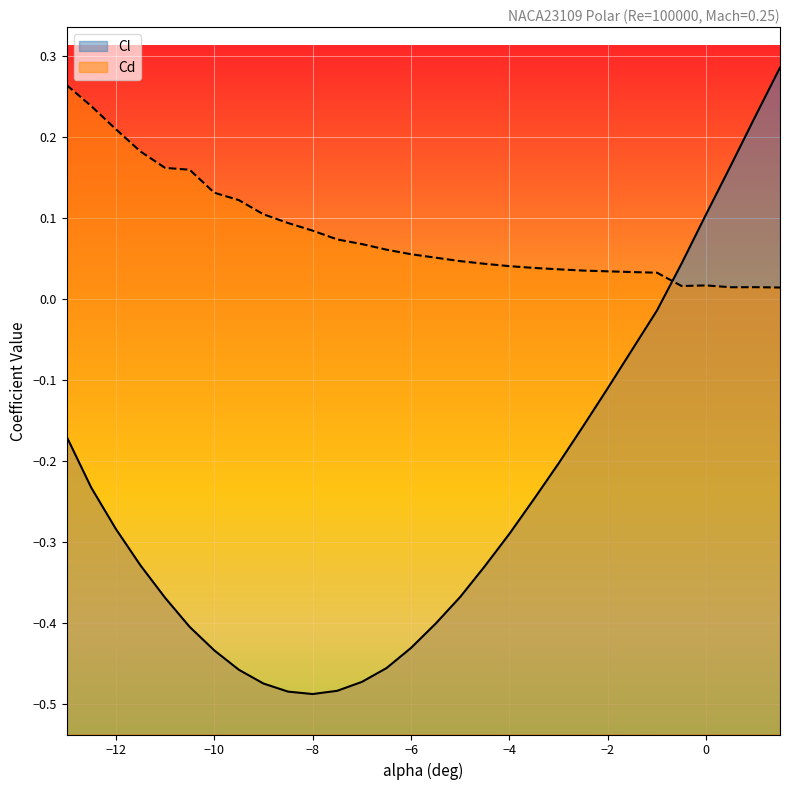

Is it true that Cd equals 0.3 at -11.5?

False